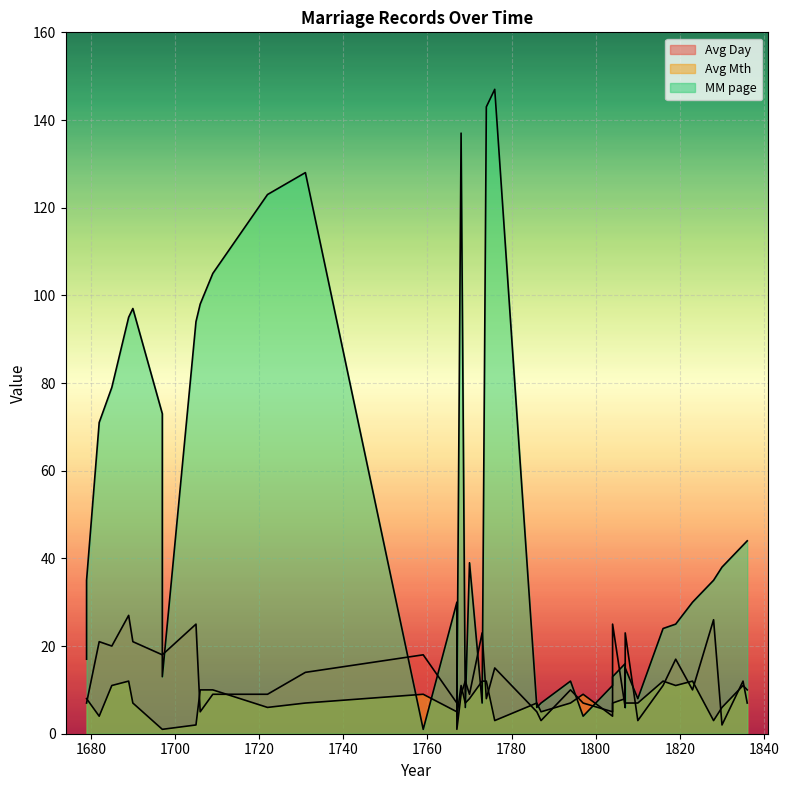

How many interior local valleys does the Avg Mth series have?

8